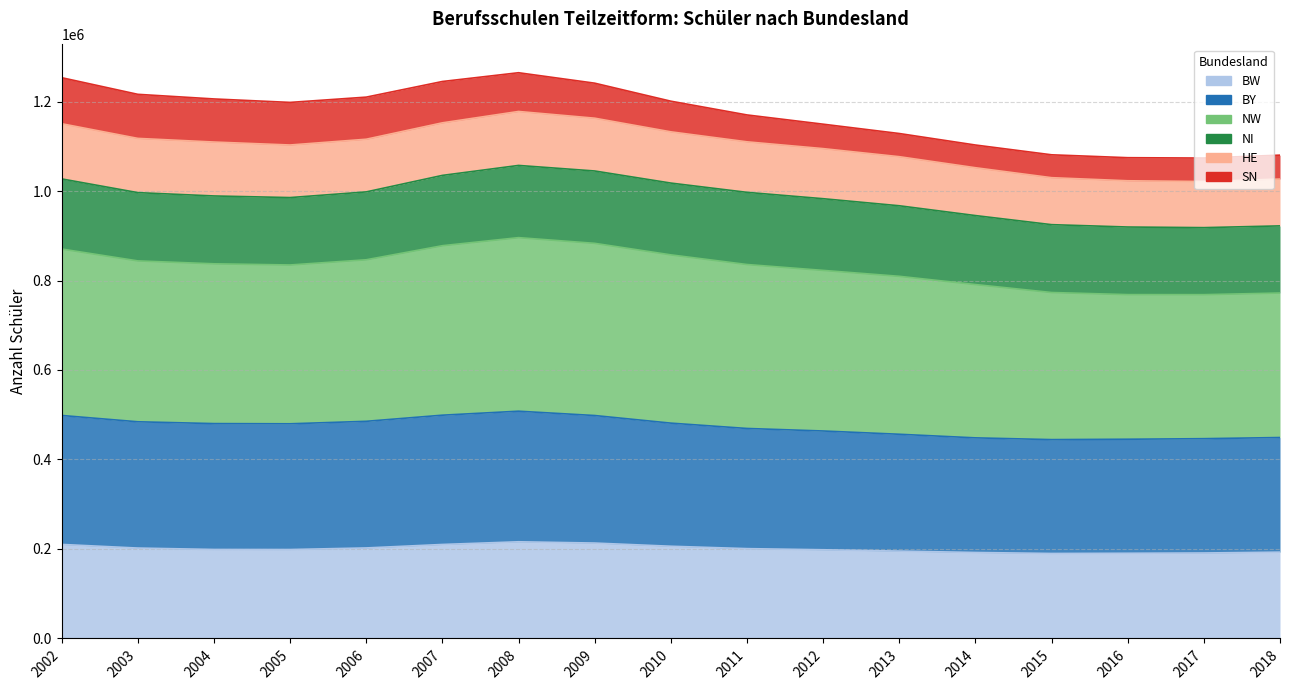

In BY, how many points are higher than both neighbors (excluding endpoints)?

1